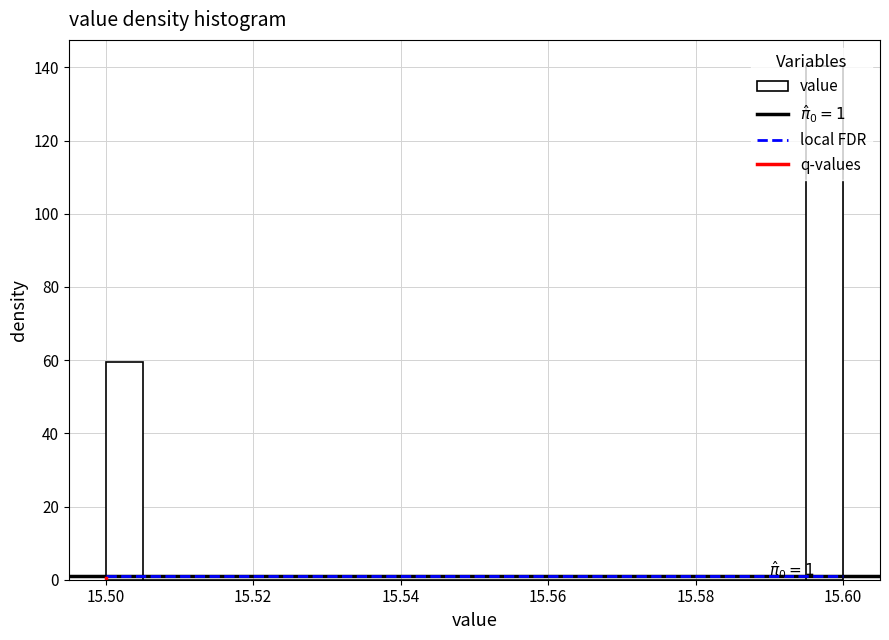

Around what value on the x-axis is the tallest bar? Give the approximate position of its centre, as read against the axis.

15.598